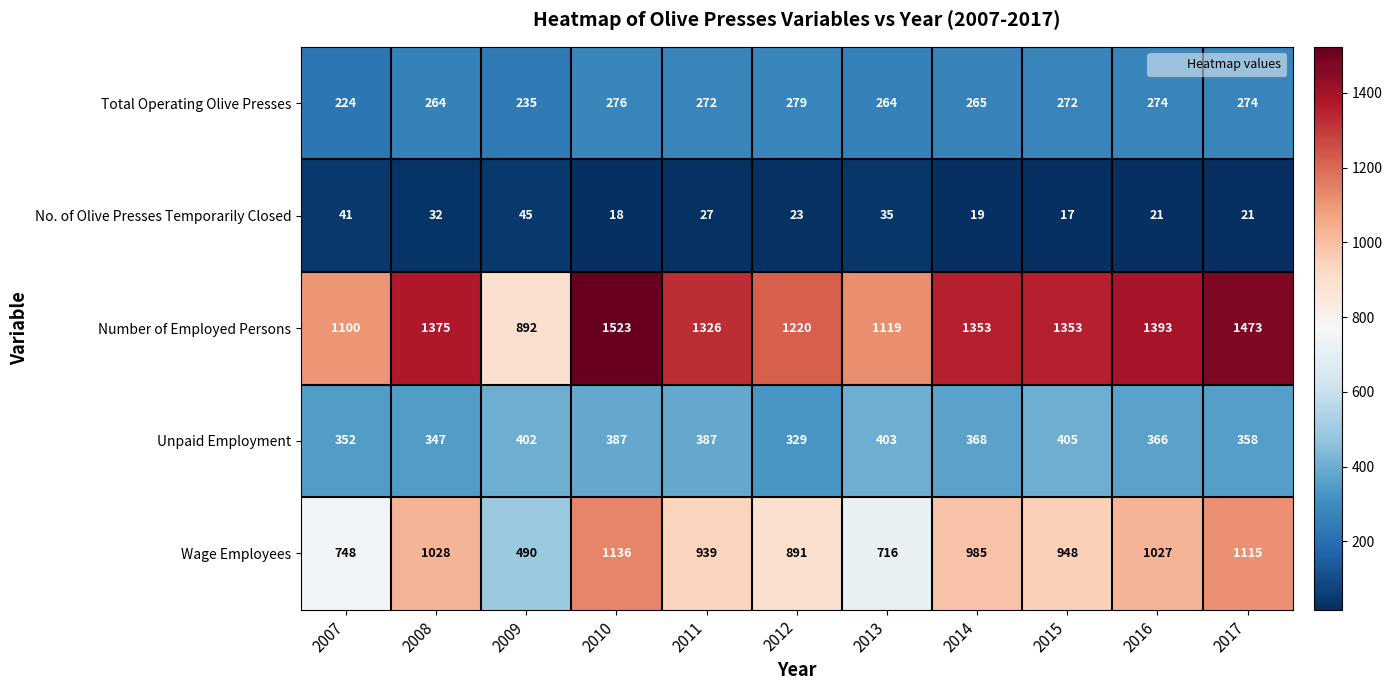

At which label does Unpaid Employment first exceed 368?

2009